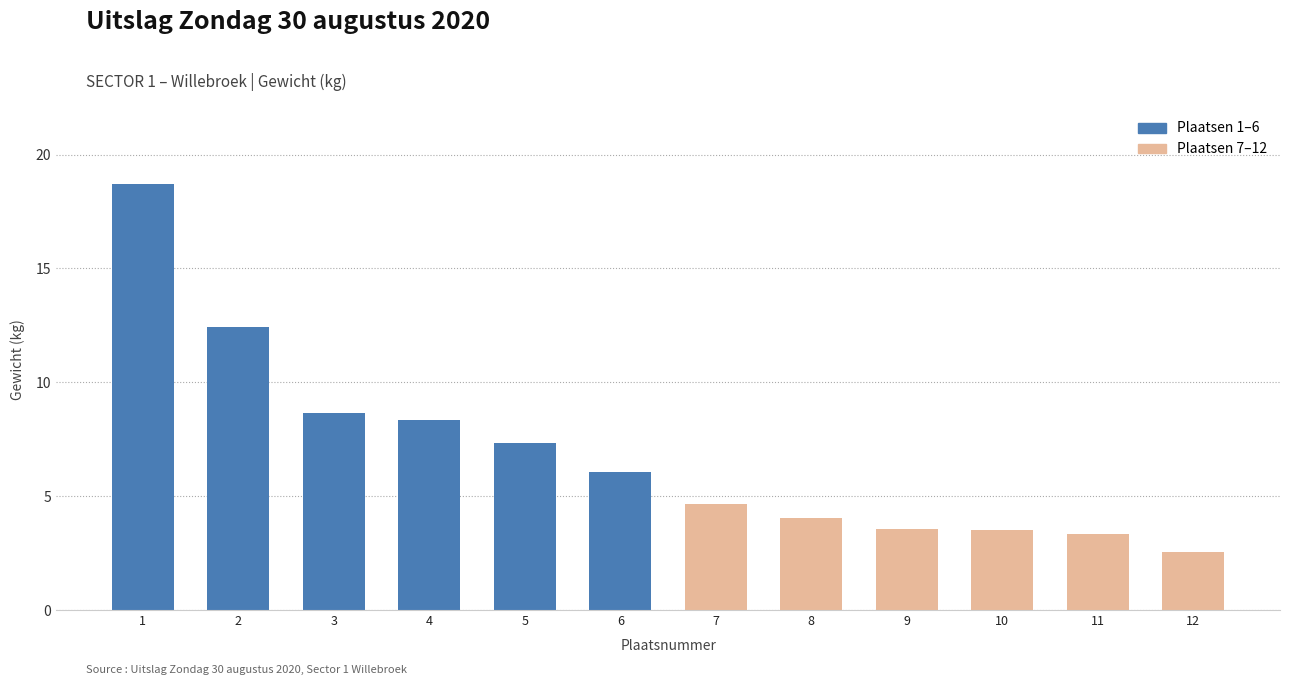

At which label does the data first exceed 6?

1